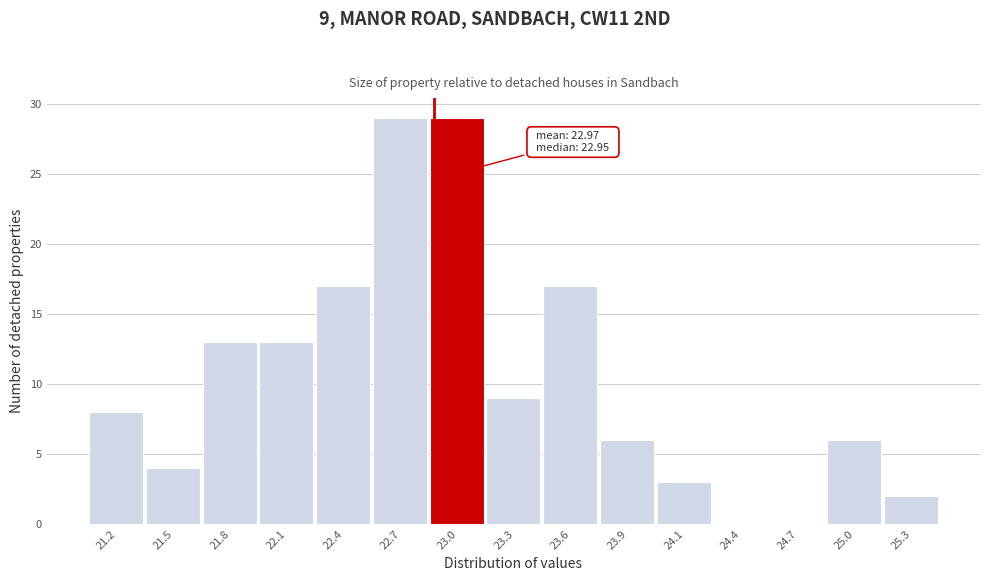

Reading right to left, transcribe all the data shown in this chart.

25.3=2	25.0=6	24.7=0	24.4=0	24.1=3	23.9=6	23.6=17	23.3=9	23.0=29	22.7=29	22.4=17	22.1=13	21.8=13	21.5=4	21.2=8